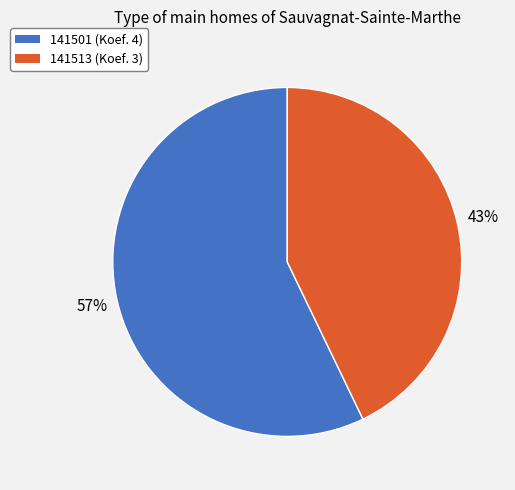

Which category has the biggest portion of the pie?

141501